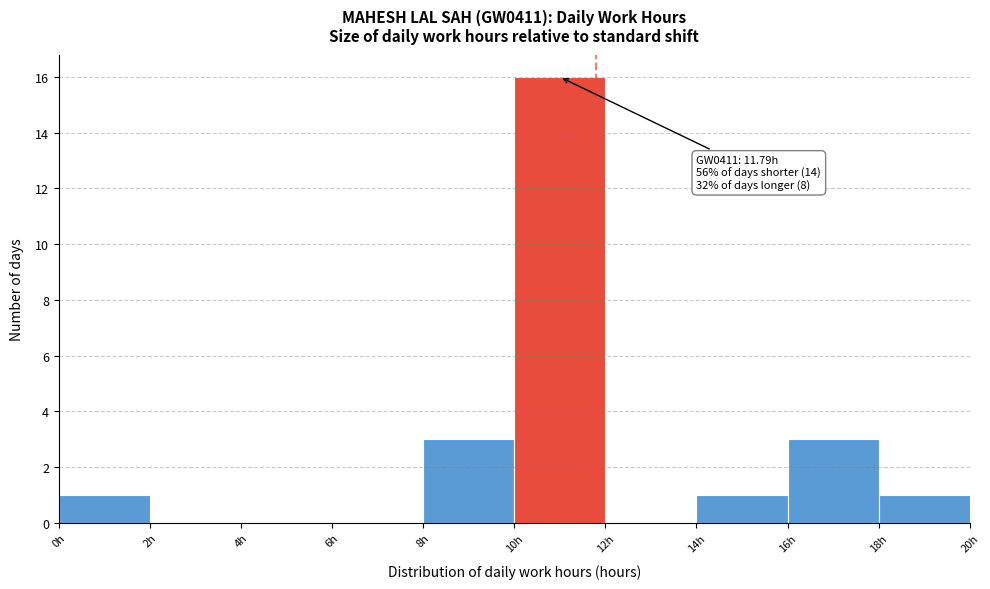

Which range on the x-axis has the tallest bar?

10 to 12